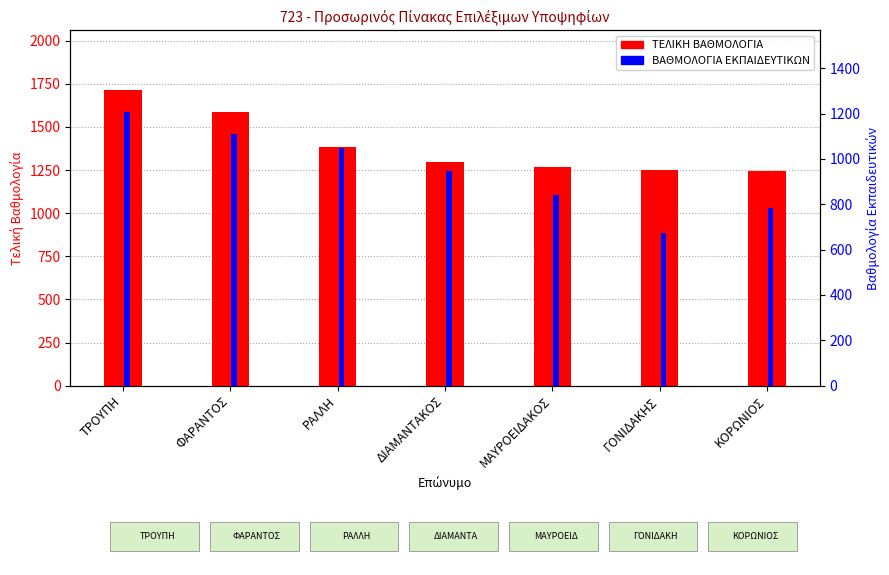

What are all the series names shown in the legend?

ΤΕΛΙΚΗ ΒΑΘΜΟΛΟΓΙΑ, ΒΑΘΜΟΛΟΓΙΑ ΕΚΠΑΙΔΕΥΤΙΚΩΝ